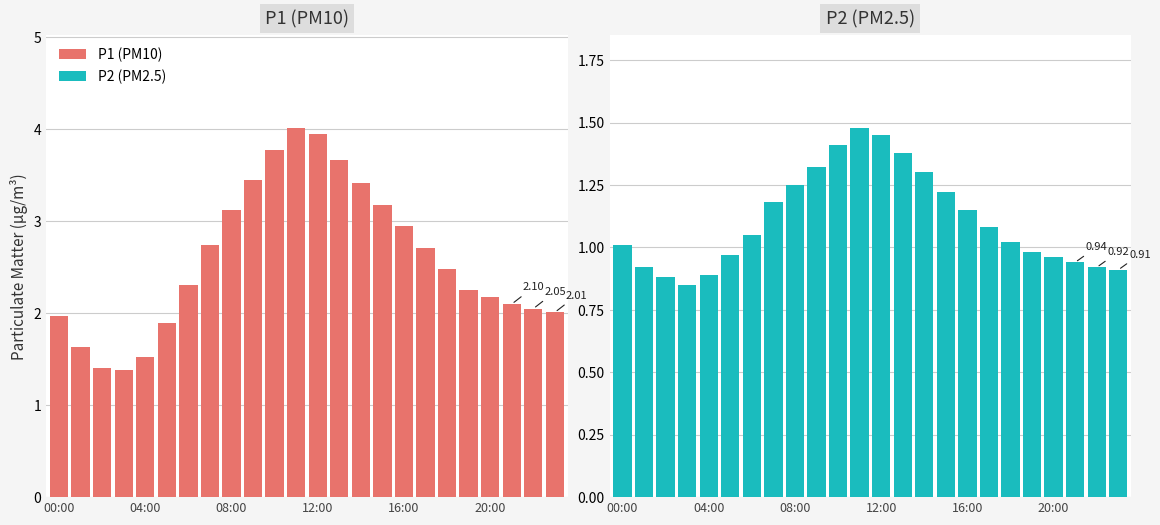

Rank the series by their maximum value, from lowest to highest.

P2, P1